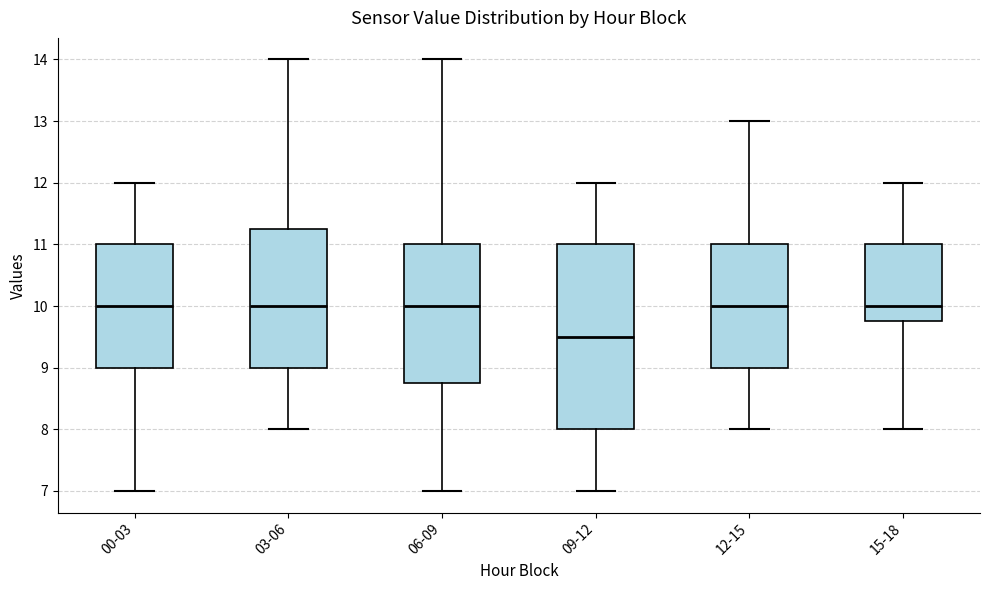

Reading left to right, read every box against the y-axis: the position of its median line, the range the box covers, and the ends of its whiskers. The values are not printed on the chart, so give them approximately, as read against the axis.

00-03: median 10.0, box 9.0 to 11.0, whiskers 7.0 to 12.0
03-06: median 10.0, box 9.0 to 11.3, whiskers 8.0 to 14.0
06-09: median 10.0, box 8.8 to 11.0, whiskers 7.0 to 14.0
09-12: median 9.5, box 8.0 to 11.0, whiskers 7.0 to 12.0
12-15: median 10.0, box 9.0 to 11.0, whiskers 8.0 to 13.0
15-18: median 10.0, box 9.8 to 11.0, whiskers 8.0 to 12.0